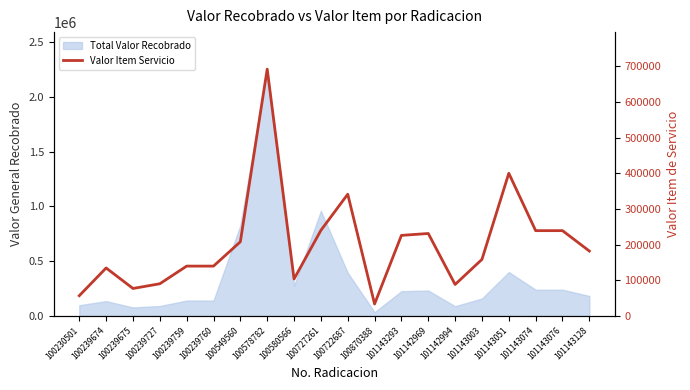

Approximately how many times larger is the value at 100239674 compared to 101143076?

0.6